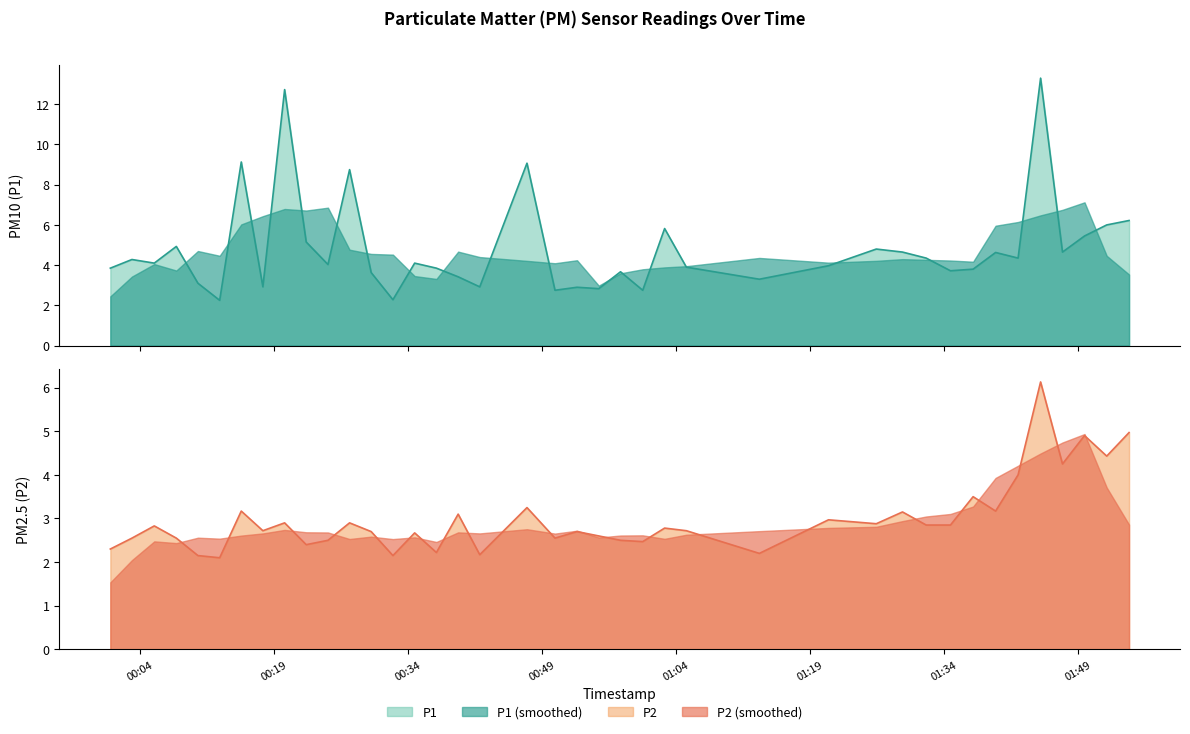

Which series has the largest total across all categories?

P1